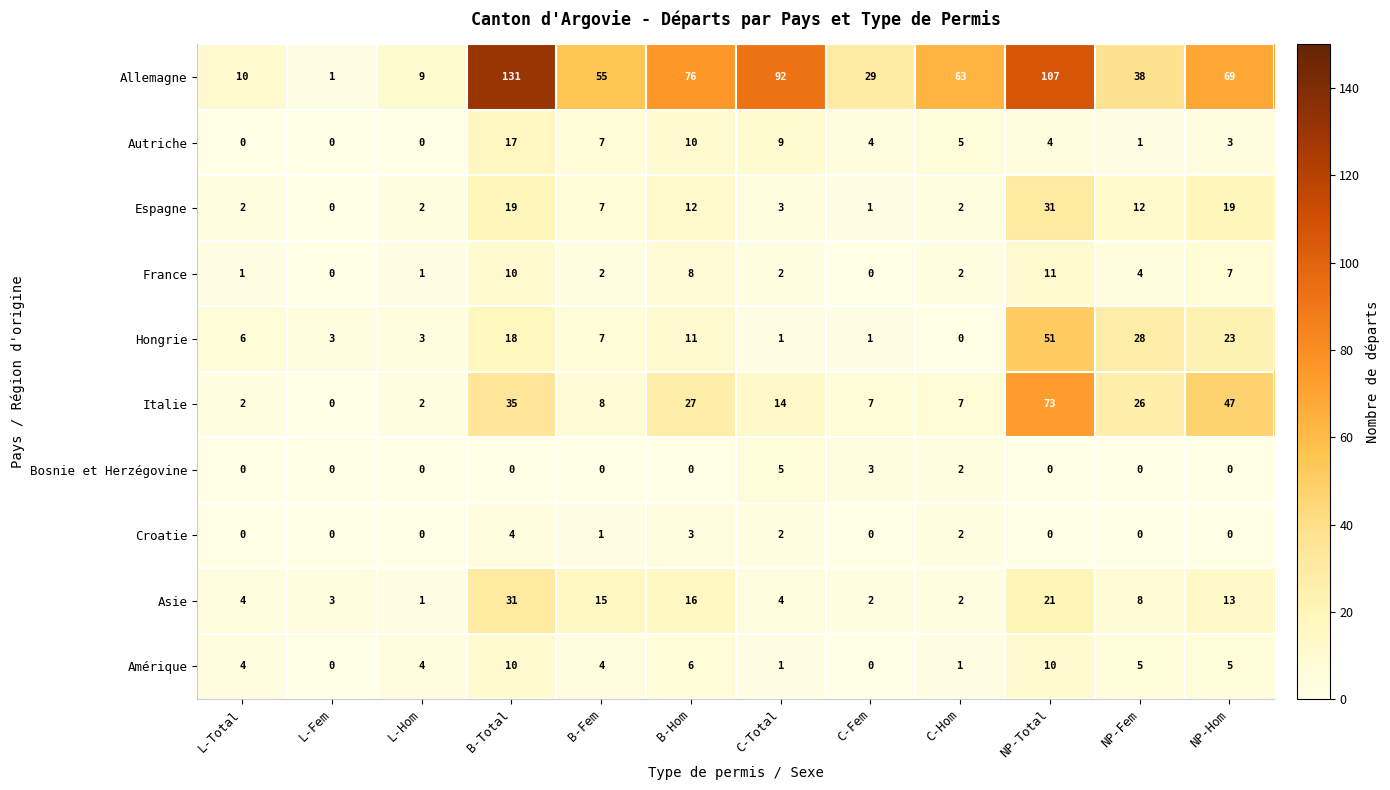

At which category does the chart reach its peak across all series?

B-Total